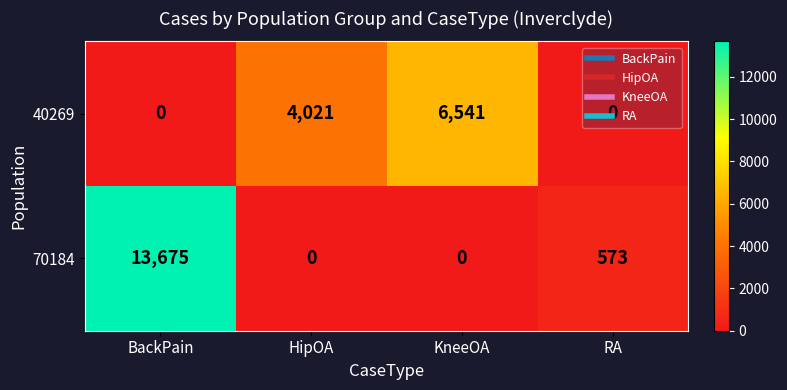

Is it true that 40269 equals 0 at RA?

True